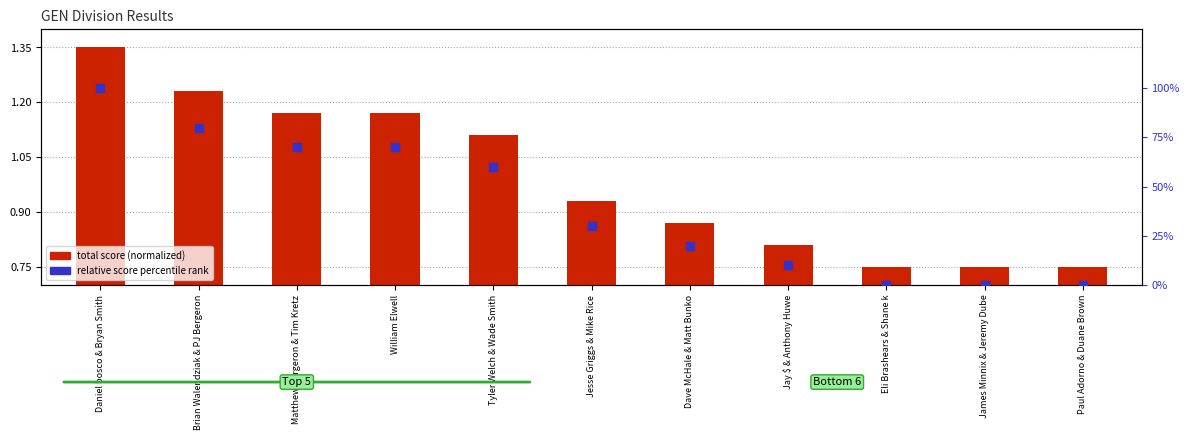

What is the total value across all series at Jay $ & Anthony Huwe?

10.8